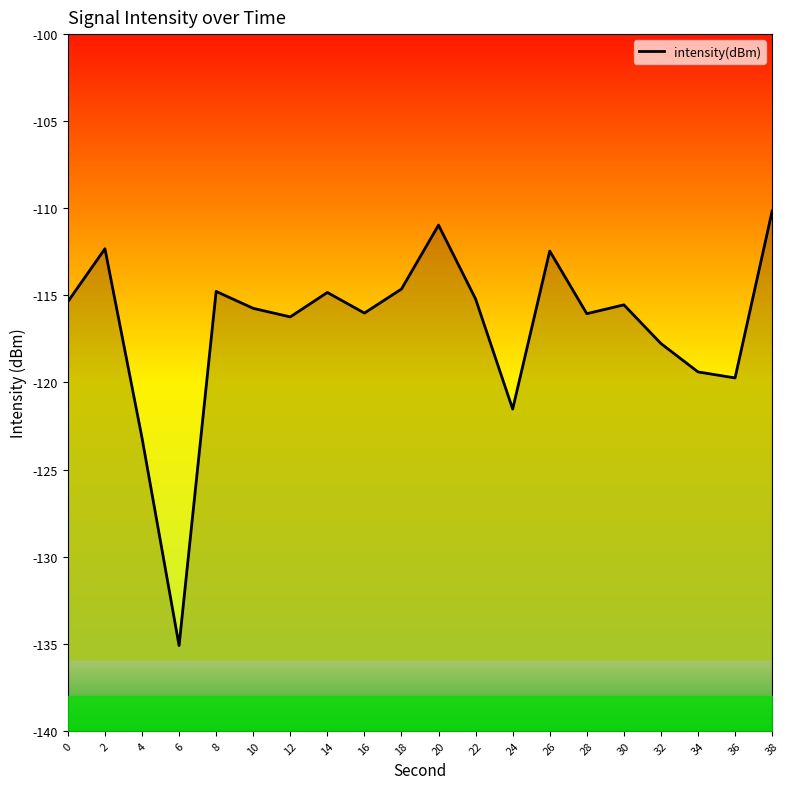

Reading left to right, transcribe all the data shown in this chart.

0=-115.4	2=-112.3	4=-123.2	6=-135.1	8=-114.8	10=-115.7	12=-116.2	14=-114.8	16=-116.0	18=-114.6	20=-111.0	22=-115.2	24=-121.5	26=-112.5	28=-116.1	30=-115.5	32=-117.8	34=-119.4	36=-119.7	38=-110.2